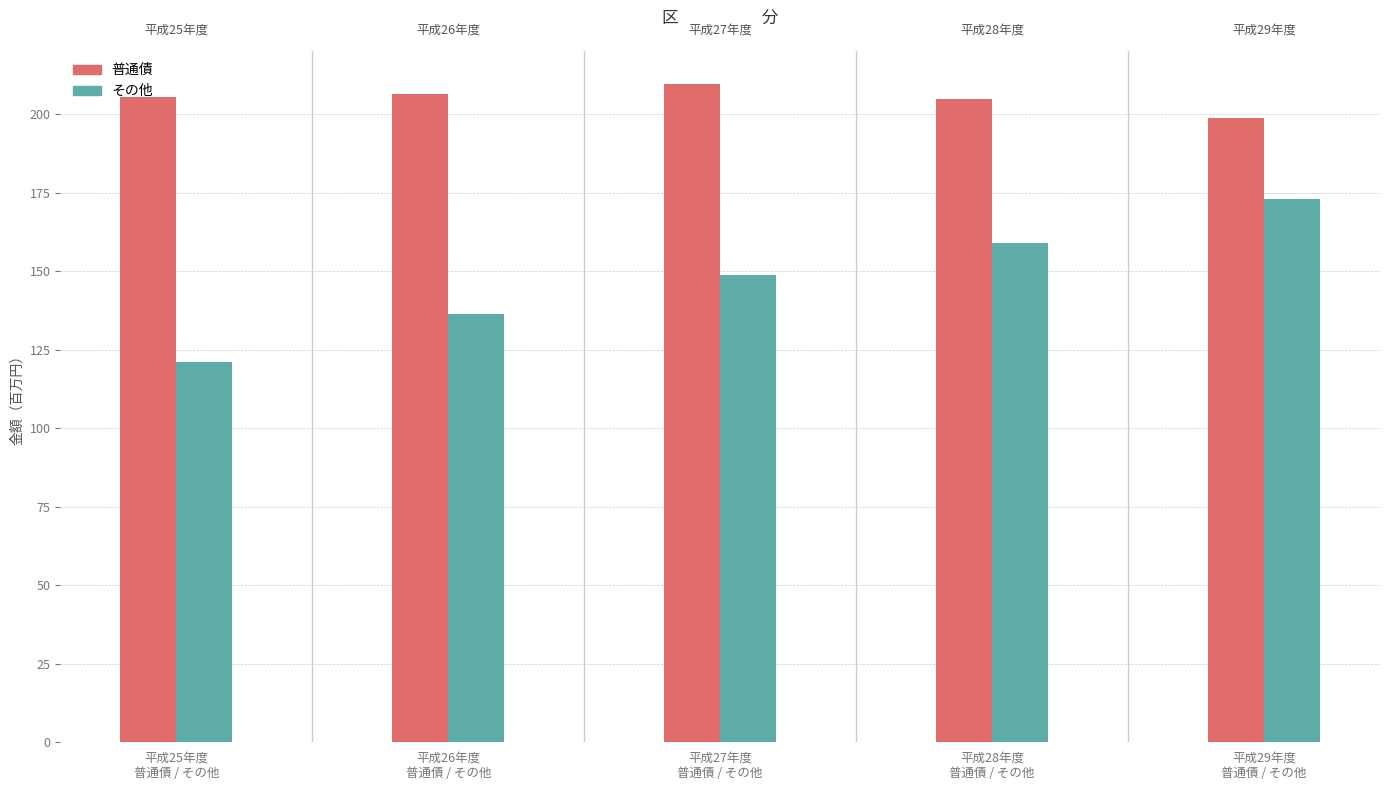

The 普通債 series shows 206.5 at 平成26年度
普通債 / その他. True or false?

True